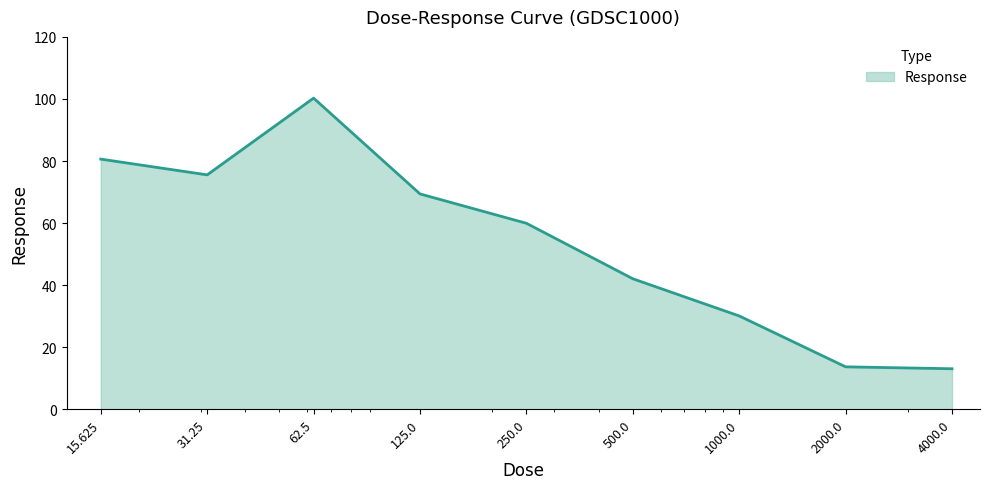

How many lines are shown in the chart?

1